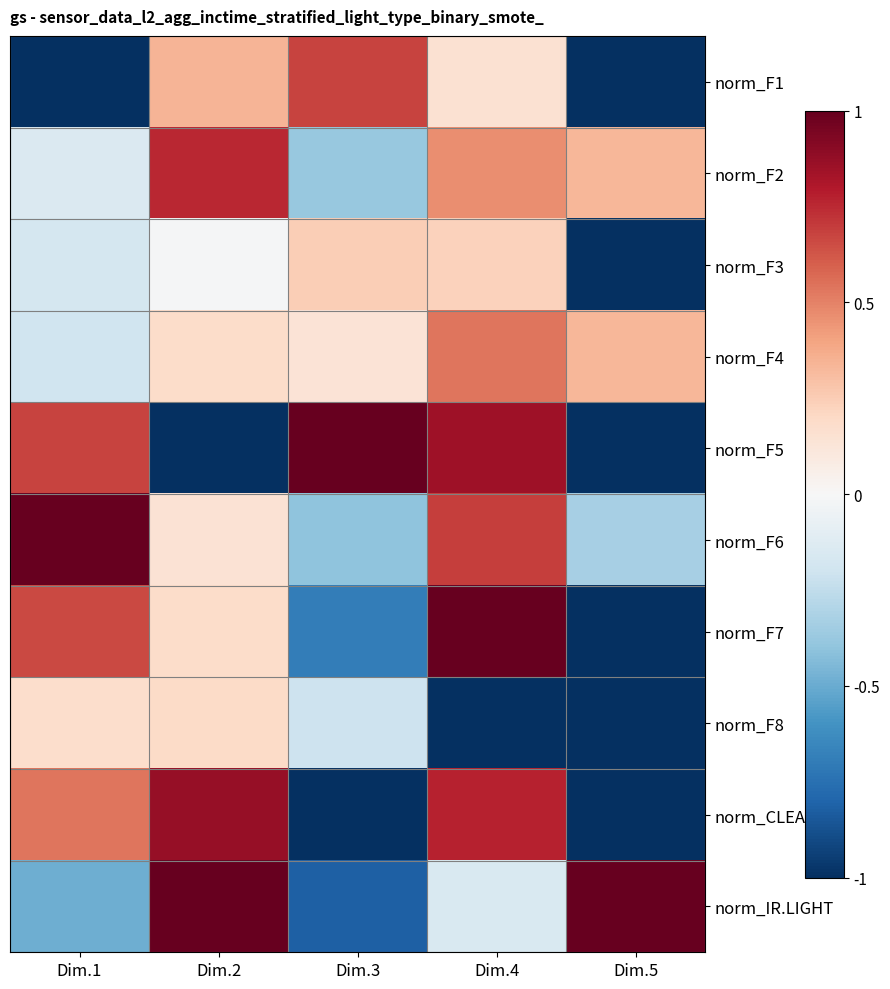

Reading left to right, transcribe all the data shown in this chart.

norm_F1: Dim.1=-1.0	Dim.2=0.3	Dim.3=0.7	Dim.4=0.2	Dim.5=-1.0
norm_F2: Dim.1=-0.1	Dim.2=0.8	Dim.3=-0.4	Dim.4=0.5	Dim.5=0.3
norm_F3: Dim.1=-0.2	Dim.2=-0.0	Dim.3=0.2	Dim.4=0.2	Dim.5=-1.0
norm_F4: Dim.1=-0.2	Dim.2=0.2	Dim.3=0.1	Dim.4=0.5	Dim.5=0.3
norm_F5: Dim.1=0.7	Dim.2=-1.0	Dim.3=1.0	Dim.4=0.8	Dim.5=-1.0
norm_F6: Dim.1=1.0	Dim.2=0.1	Dim.3=-0.4	Dim.4=0.7	Dim.5=-0.3
norm_F7: Dim.1=0.7	Dim.2=0.2	Dim.3=-0.7	Dim.4=1.0	Dim.5=-1.0
norm_F8: Dim.1=0.2	Dim.2=0.2	Dim.3=-0.2	Dim.4=-1.0	Dim.5=-1.0
norm_CLEAR: Dim.1=0.5	Dim.2=0.9	Dim.3=-1.0	Dim.4=0.8	Dim.5=-1.0
norm_IR.LIGHT: Dim.1=-0.5	Dim.2=1.0	Dim.3=-0.8	Dim.4=-0.2	Dim.5=1.0